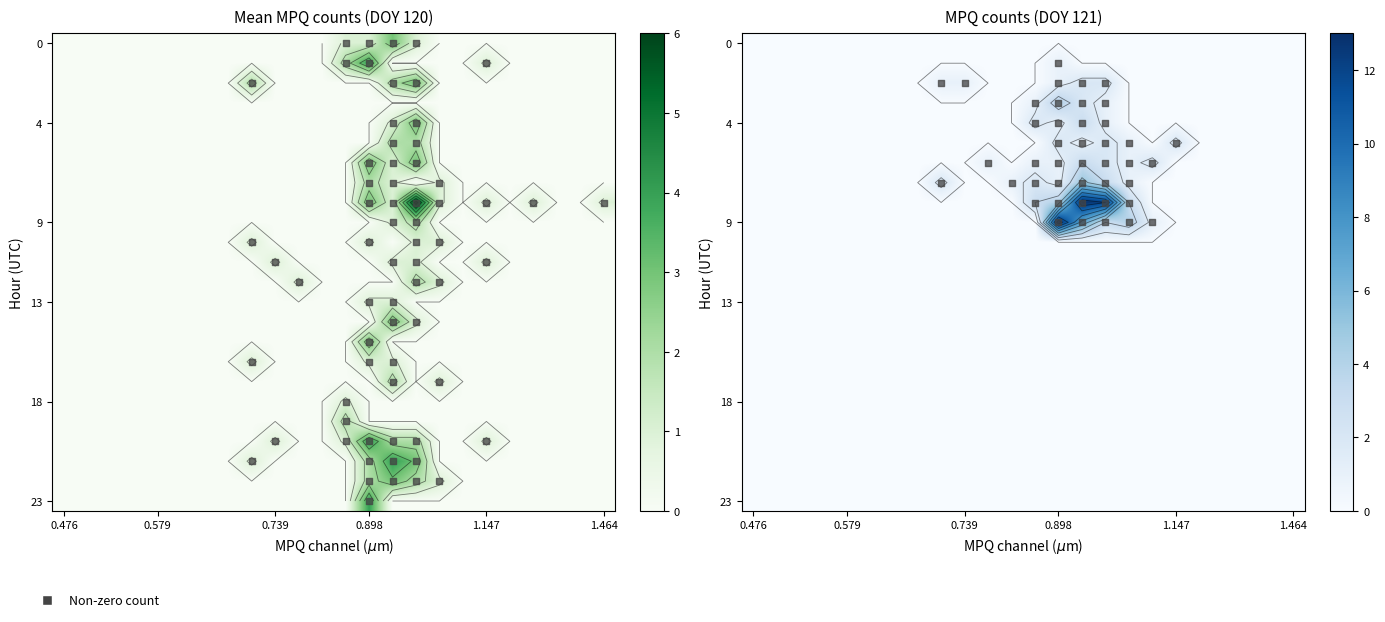

True or false: 120 has a value of 0 at 6.

True